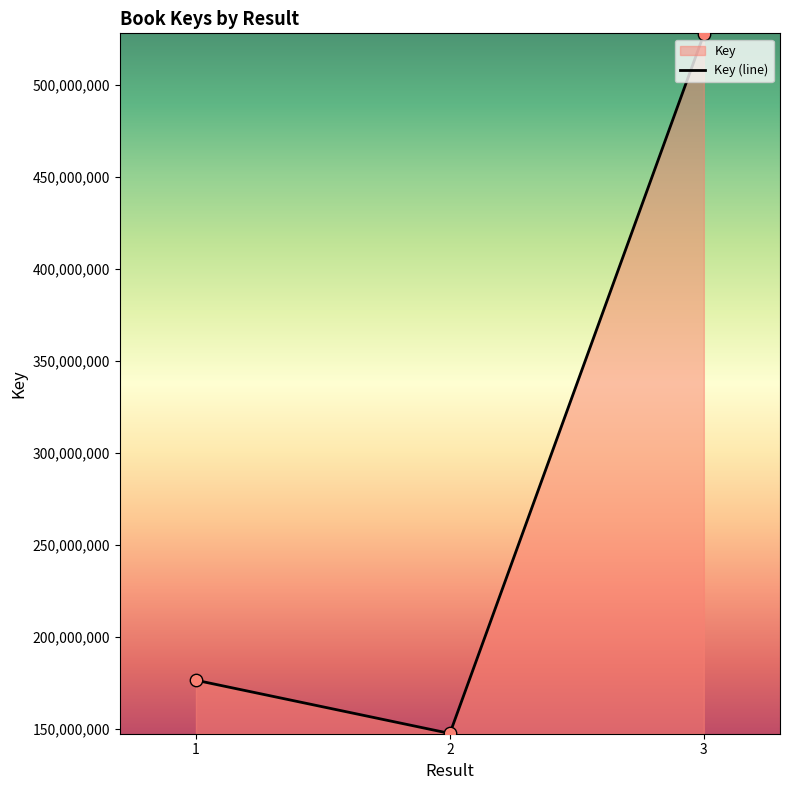

What is the ratio of the value at 3 to the value at 1?

3.0